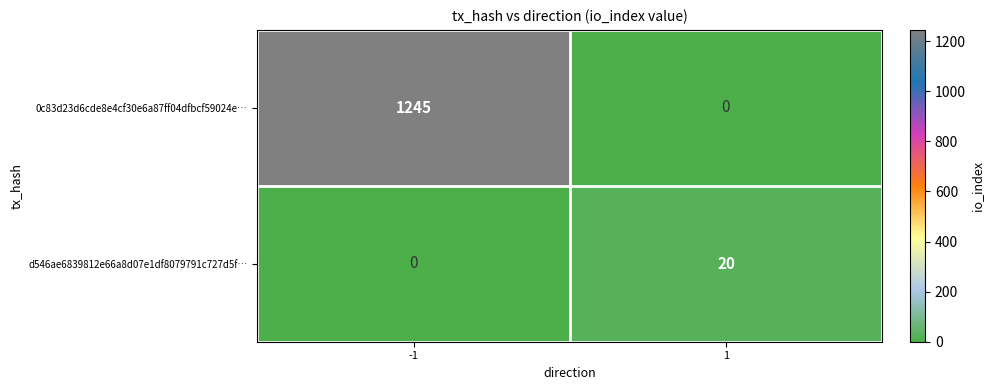

Count the number of categories in the chart.

2